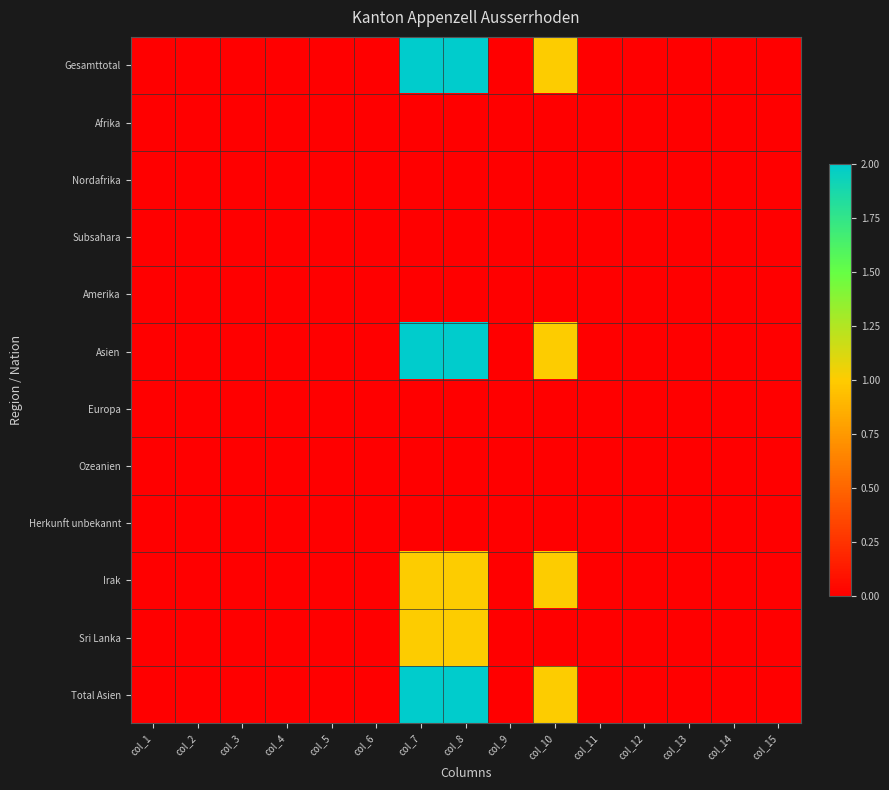

What is the maximum value shown in the chart?

2